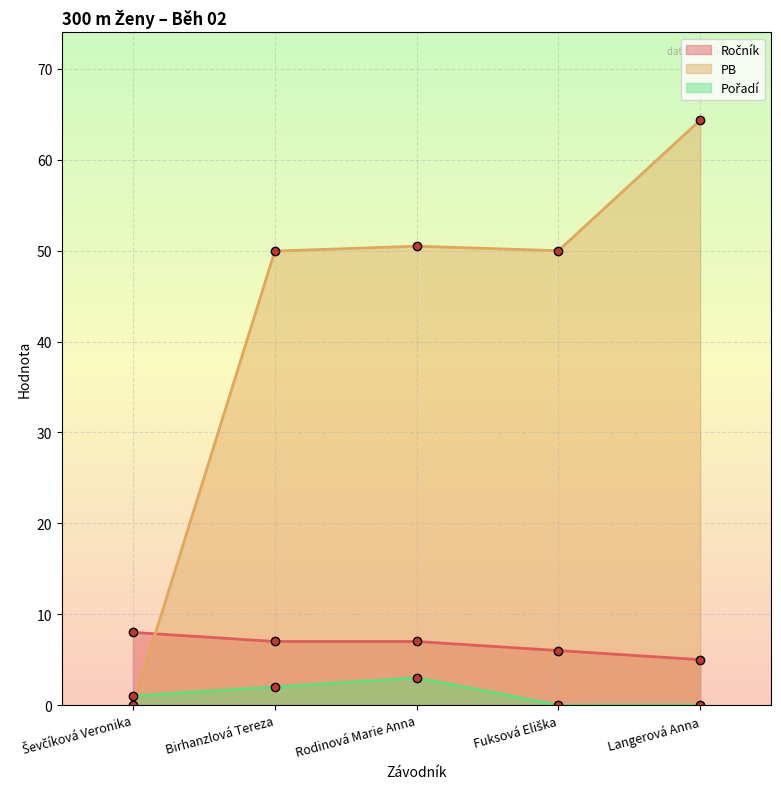

At which category is the sum across all series the highest?

Langerová Anna